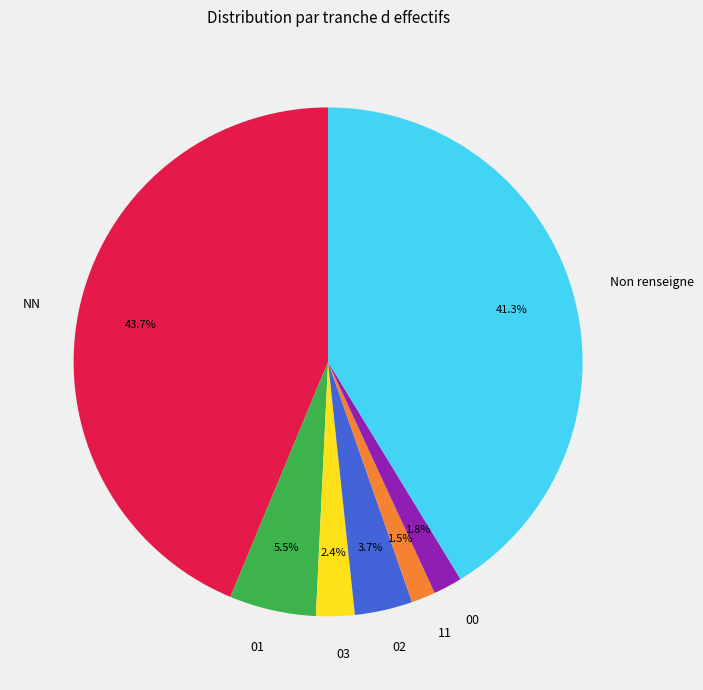

Does any single category account for the majority?

No